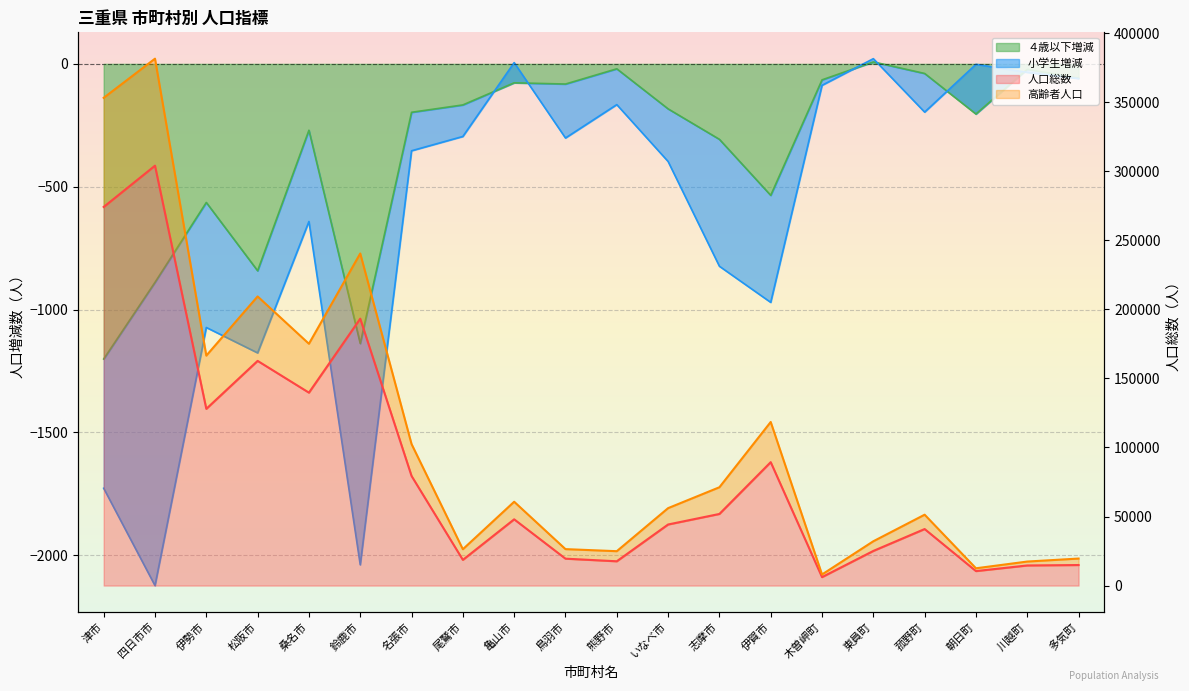

Which category has the lowest value across all series?

津市